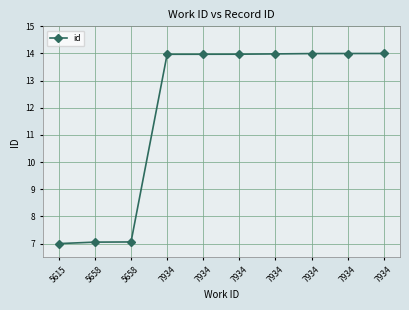

Rank the categories by value from lowest to highest.

5615, 5658, 5658, 7934, 7934, 7934, 7934, 7934, 7934, 7934